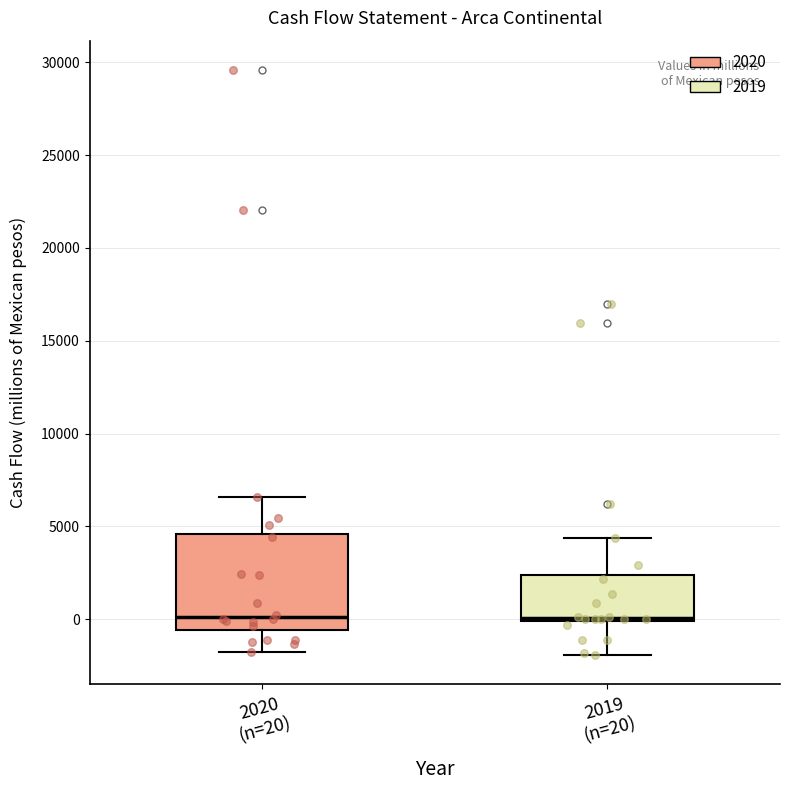

Reading left to right, read every box against the y-axis: the position of its median line, the range the box covers, and the ends of its whiskers. The values are not printed on the chart, so give them approximately, as read against the axis.

2020 (n=20): median 0, box -500 to 4500, whiskers -1500 to 6500
2019 (n=20): median 0, box 0 to 2500, whiskers -2000 to 4500